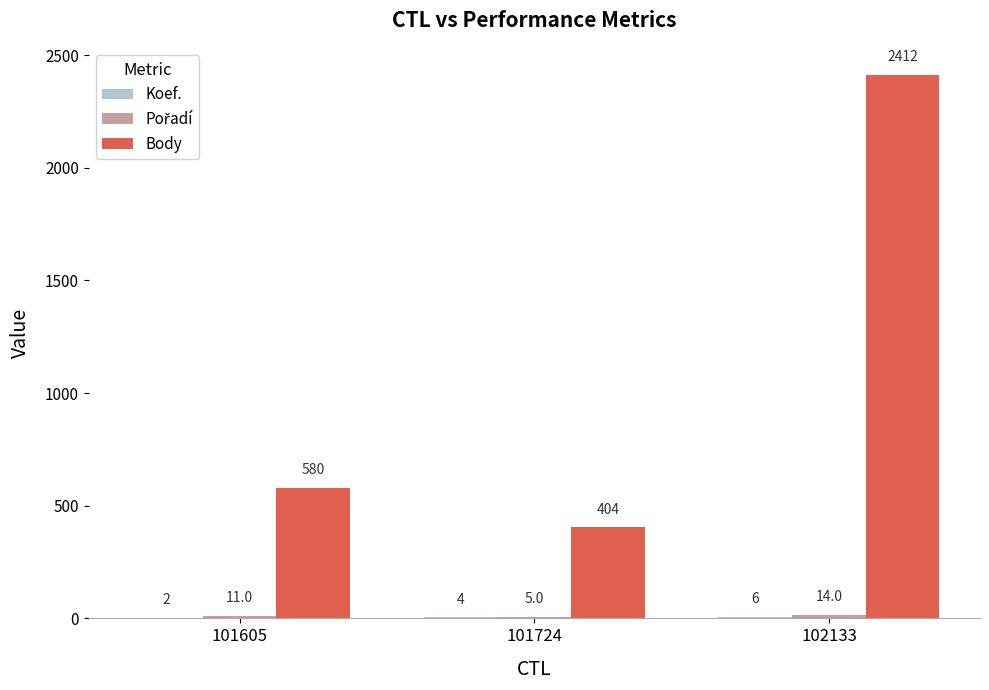

Which category has the highest value across all series?

102133